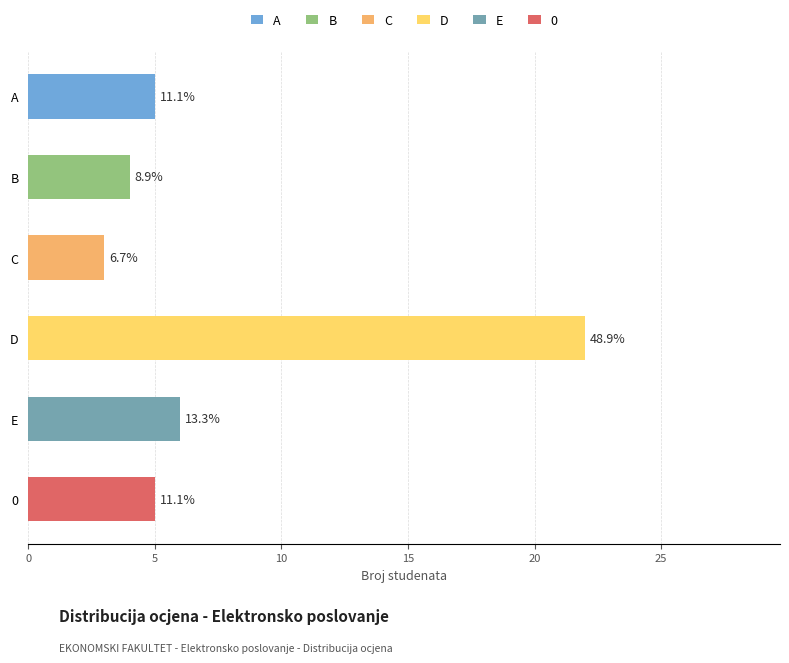

Are the bars horizontal?

Yes